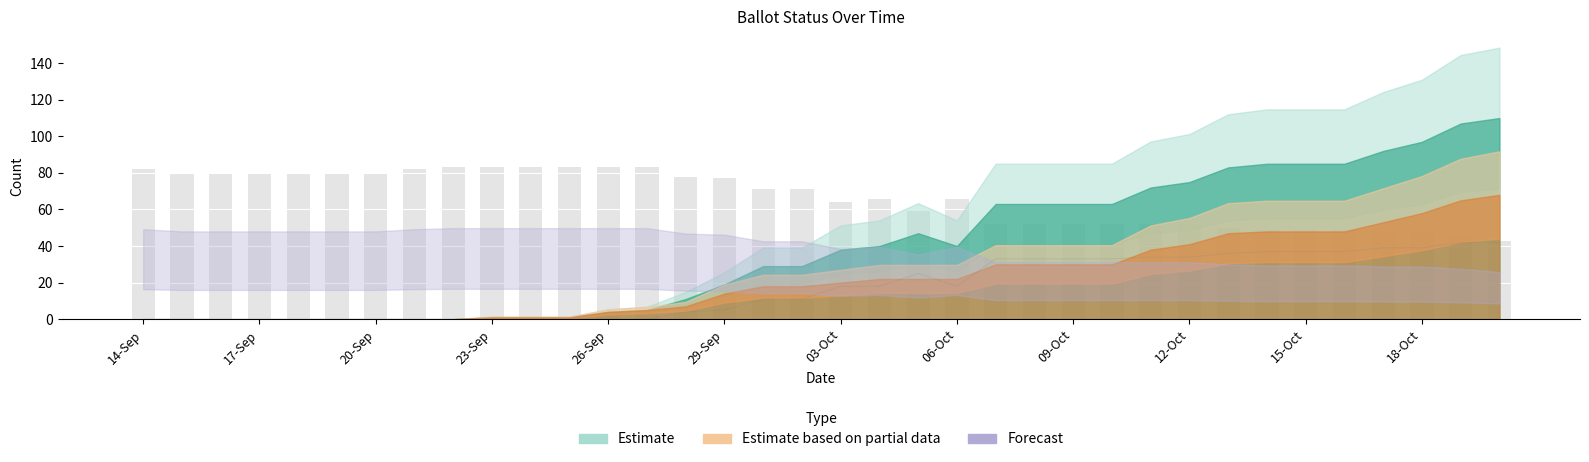

True or false: MAIL_IN has a value of 56 at 26.

False